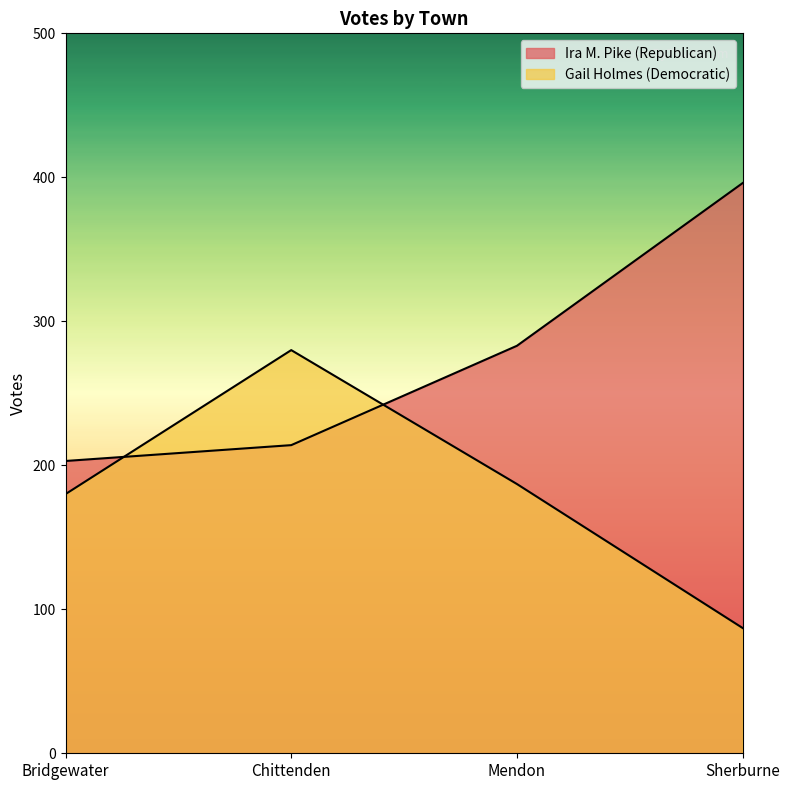

The value of Ira M. Pike (Republican) at Mendon is 481. True or false?

False